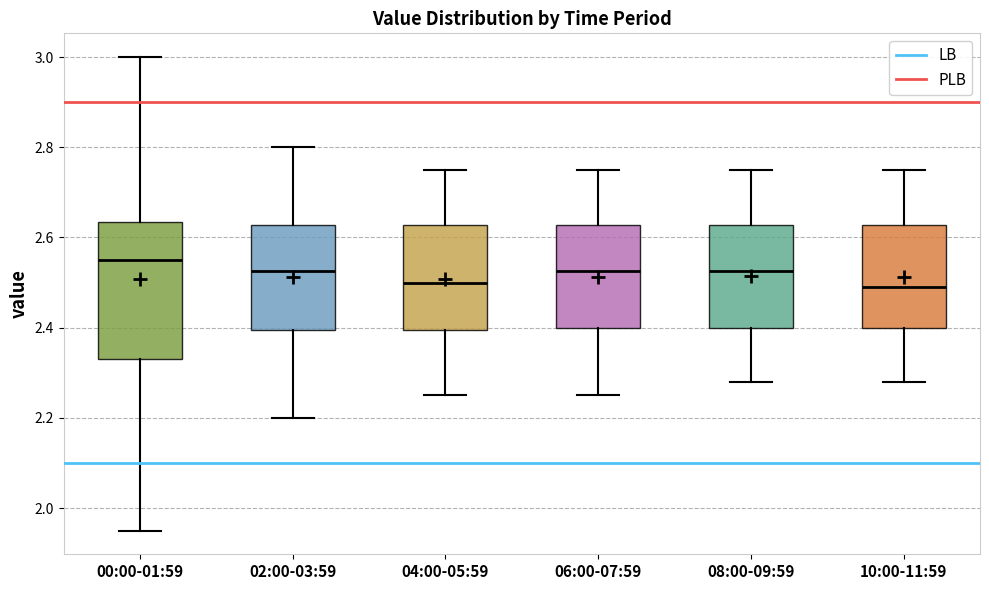

Which box is the tallest, from its lower edge to its upper edge?

00:00-01:59